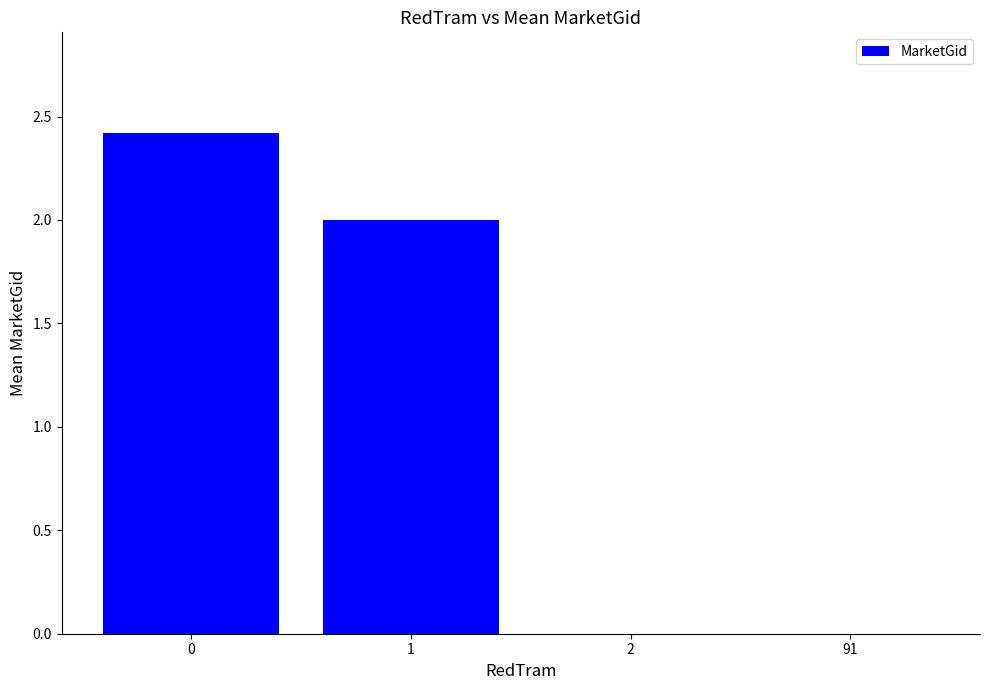

Reading left to right, list all the values displayed in this chart.

2.4	2.0	0.0	0.0